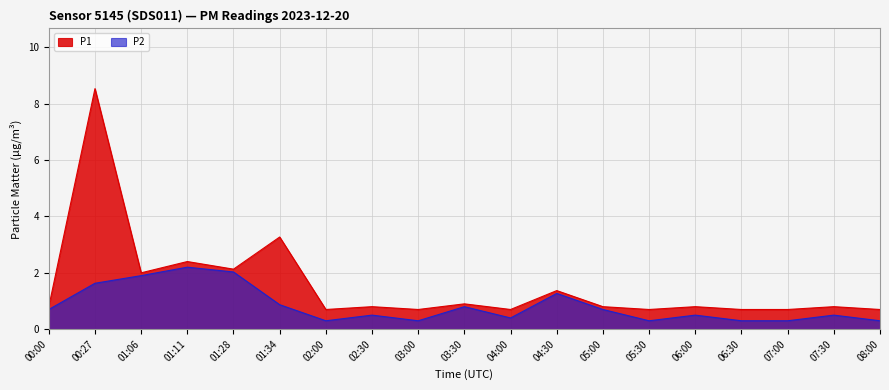

True or false: P1 and P2 intersect in this chart.

False